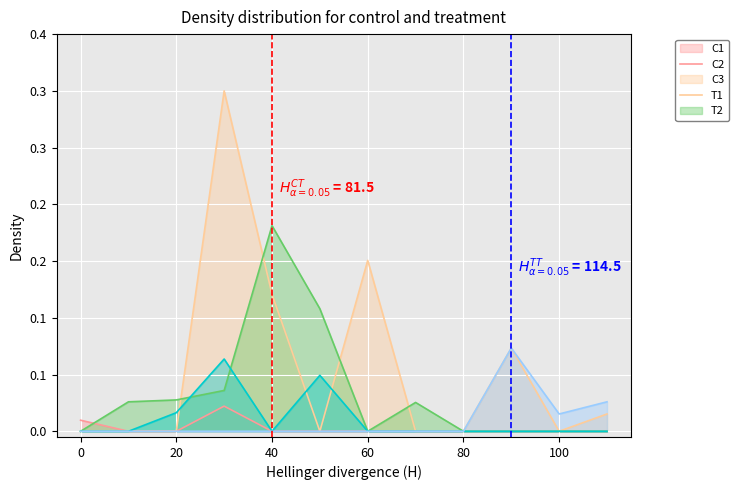

Does the chart display data point markers on the line(s)?

No